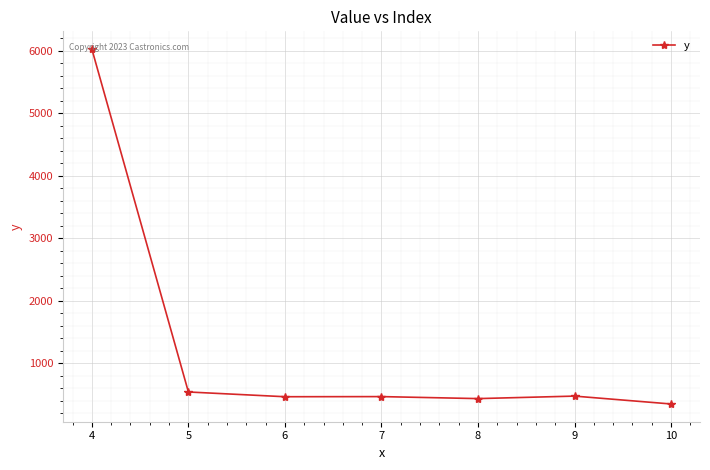

What is the minimum value shown in the chart?

350